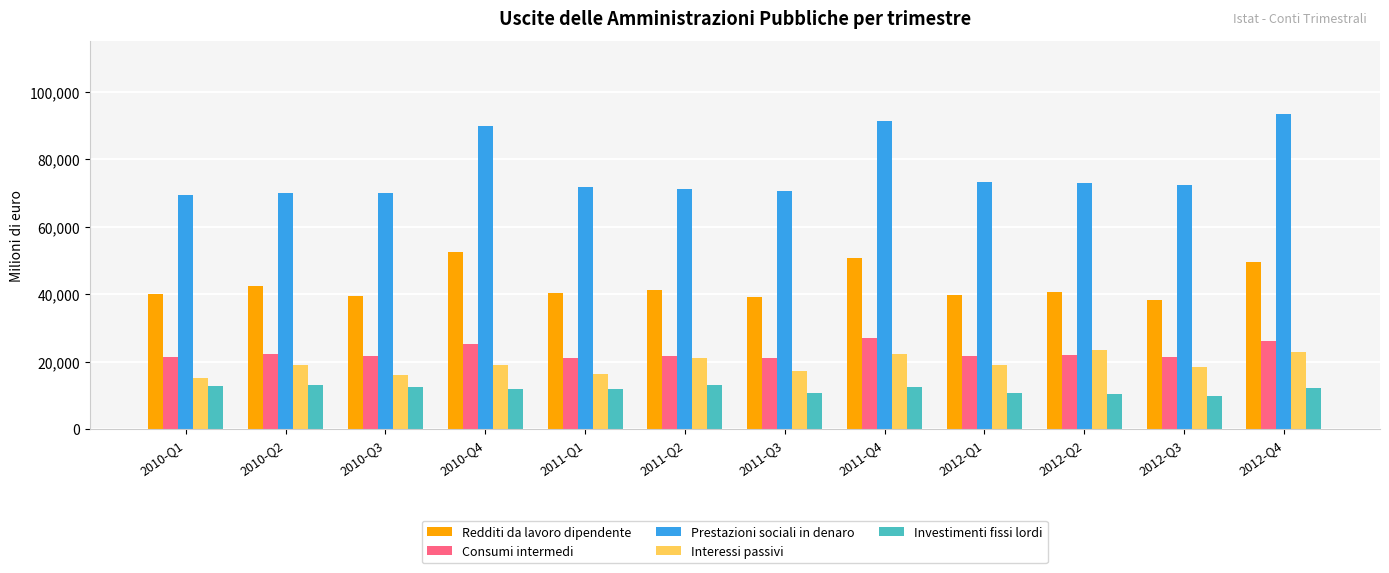

List the series in order of their peak value, highest first.

Prestazioni sociali in denaro, Redditi da lavoro dipendente, Consumi intermedi, Interessi passivi, Investimenti fissi lordi